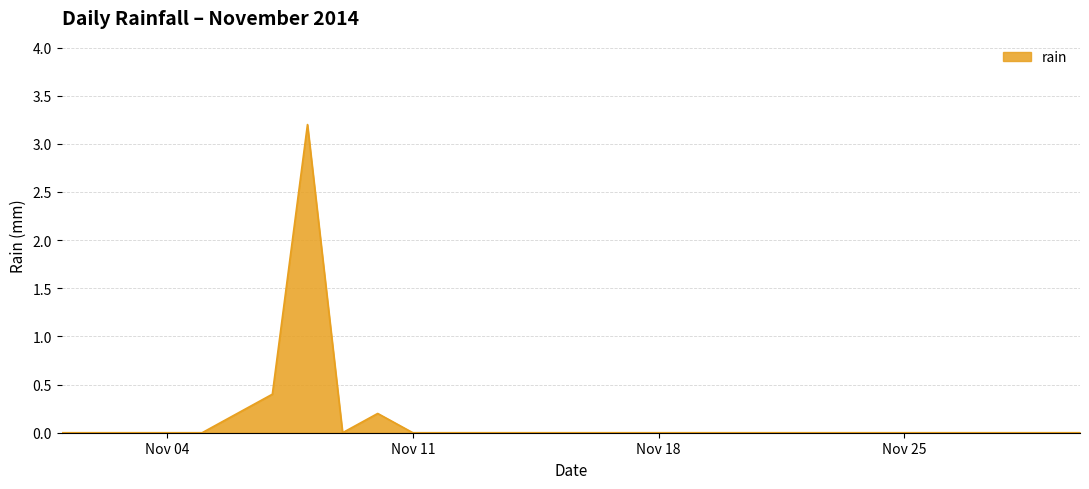

Does the chart have visible grid lines?

Yes